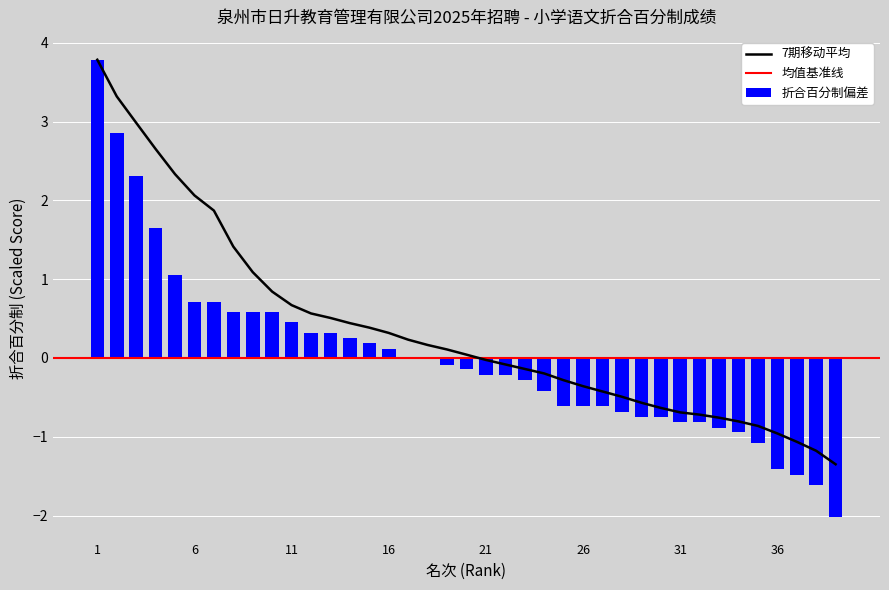

Reading left to right, what are all the values shown in this chart?

1=3.8	2=2.9	3=2.3	4=1.7	5=1.1	6=0.7	7=0.7	8=0.6	9=0.6	10=0.6	11=0.5	12=0.3	13=0.3	14=0.3	15=0.2	16=0.1	17=-0.0	18=-0.0	19=-0.1	20=-0.1	21=-0.2	22=-0.2	23=-0.3	24=-0.4	25=-0.6	26=-0.6	27=-0.6	28=-0.7	29=-0.7	30=-0.7	31=-0.8	32=-0.8	33=-0.9	34=-0.9	35=-1.1	36=-1.4	37=-1.5	38=-1.6	39=-2.0